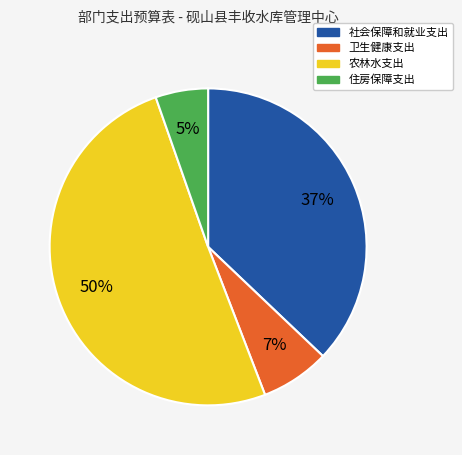

Does 农林水支出 account for over 50% of the chart?

Yes